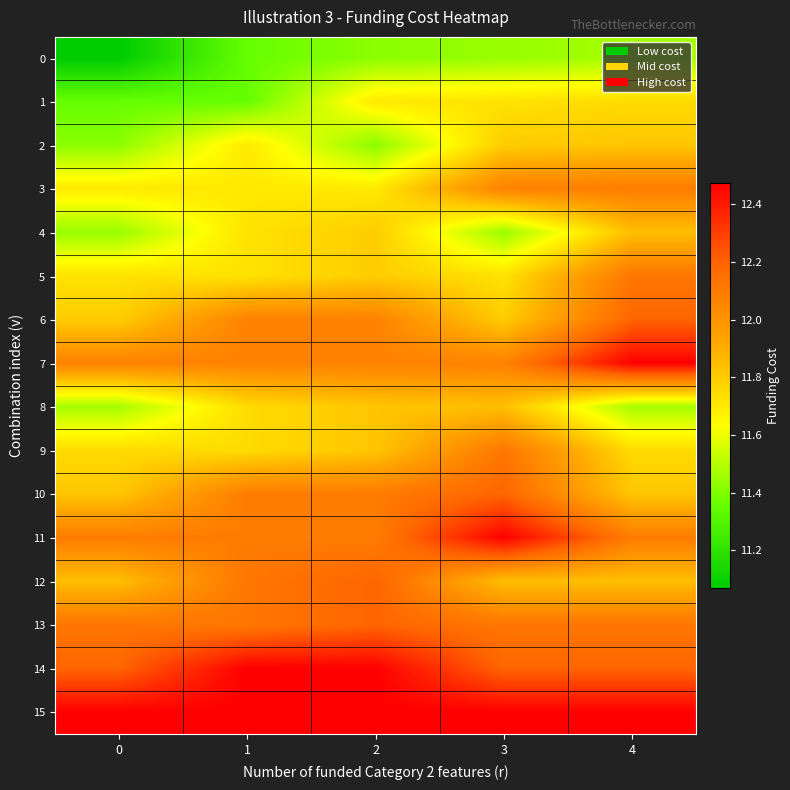

Reading right to left, transcribe all the data shown in this chart.

0: 4=11.5	3=11.4	2=11.4	1=11.3	0=11.1
1: 4=11.7	3=11.7	2=11.7	1=11.3	0=11.3
2: 4=11.8	3=11.8	2=11.4	1=11.7	0=11.4
3: 4=12.1	3=12.1	2=11.7	1=11.7	0=11.7
4: 4=11.8	3=11.4	2=11.8	1=11.7	0=11.4
5: 4=12.1	3=11.7	2=11.8	1=11.7	0=11.7
6: 4=12.2	3=11.8	2=12.1	1=12.1	0=11.8
7: 4=12.5	3=12.1	2=12.1	1=12.1	0=12.1
8: 4=11.5	3=11.8	2=11.8	1=11.7	0=11.5
9: 4=11.7	3=12.1	2=11.8	1=11.7	0=11.7
10: 4=11.8	3=12.2	2=12.1	1=12.1	0=11.8
11: 4=12.1	3=12.5	2=12.1	1=12.1	0=12.1
12: 4=11.8	3=11.8	2=12.2	1=12.1	0=11.8
13: 4=12.1	3=12.1	2=12.2	1=12.1	0=12.1
14: 4=12.2	3=12.2	2=12.5	1=12.5	0=12.2
15: 4=12.5	3=12.5	2=12.5	1=12.5	0=12.5